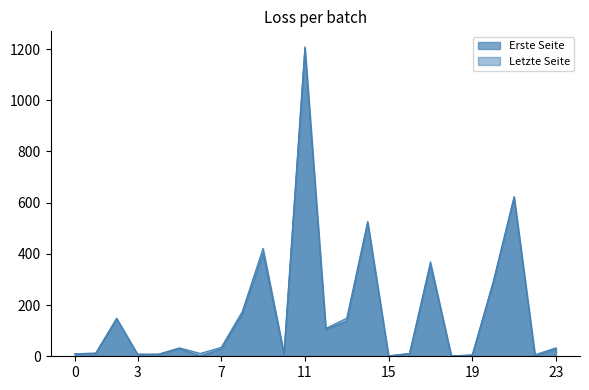

True or false: Erste Seite and Letzte Seite cross at least once.

False